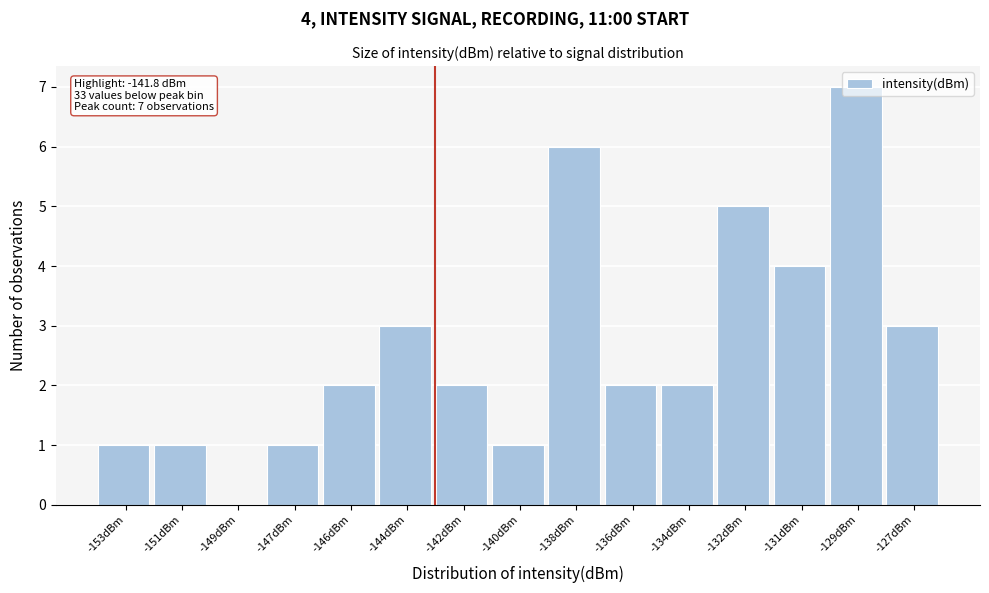

What is the ratio of the value at -144dBm to the value at -140dBm?

3.0